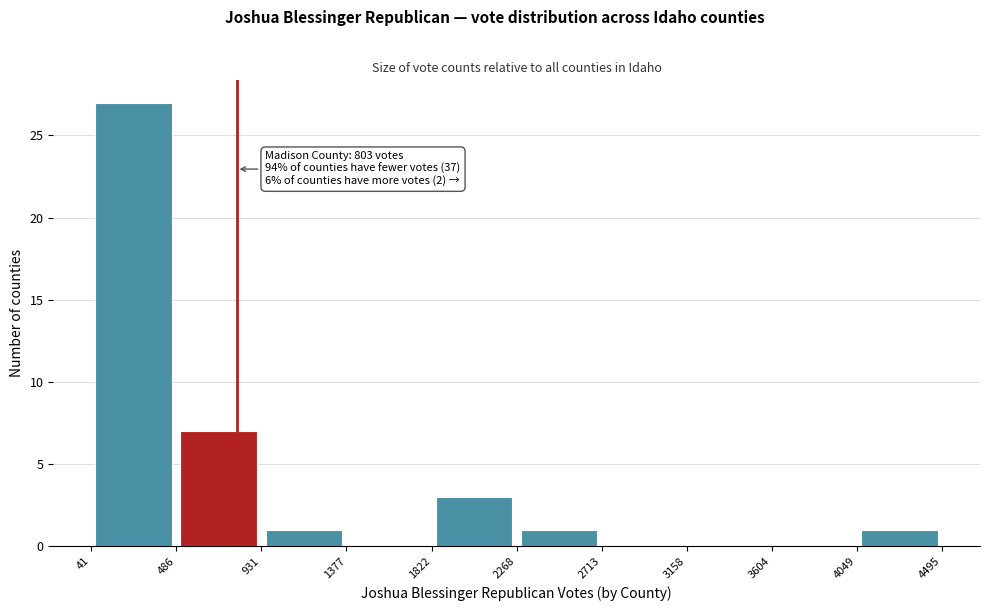

Over which range of the x-axis is the bar tallest?

41 to 486